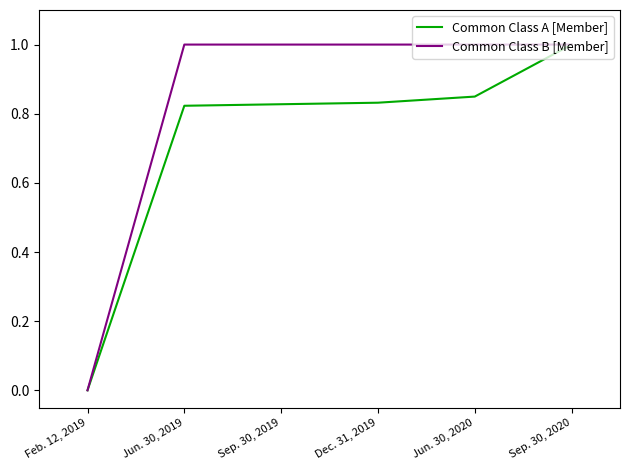

Between Feb. 12, 2019 and Dec. 31, 2019, which series saw the biggest shift?

Common Class B [Member]